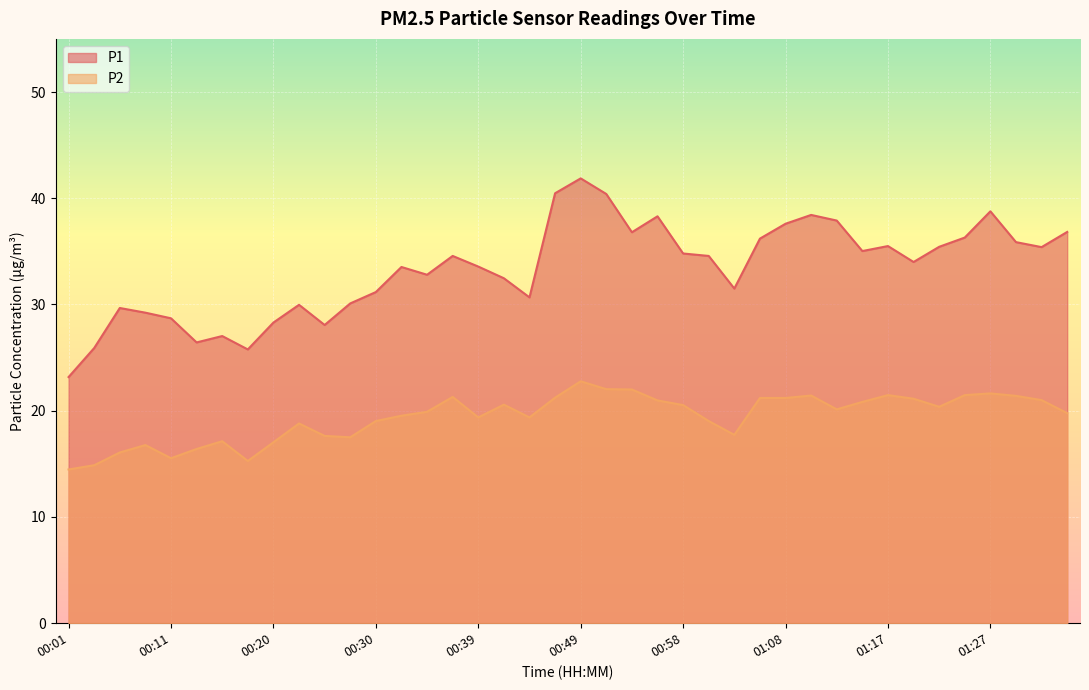

Is the value of P2 at 00:46 greater than the value of P1 at 01:05?

No